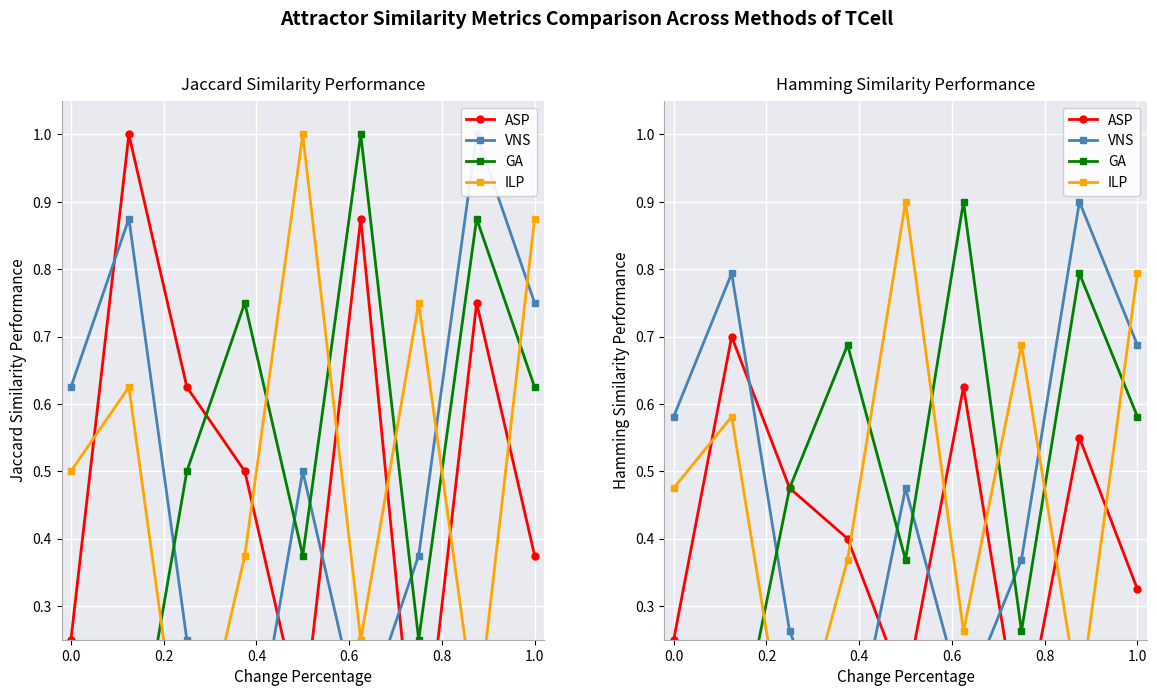

Between 0.4 and 0.8, which is larger?

0.8